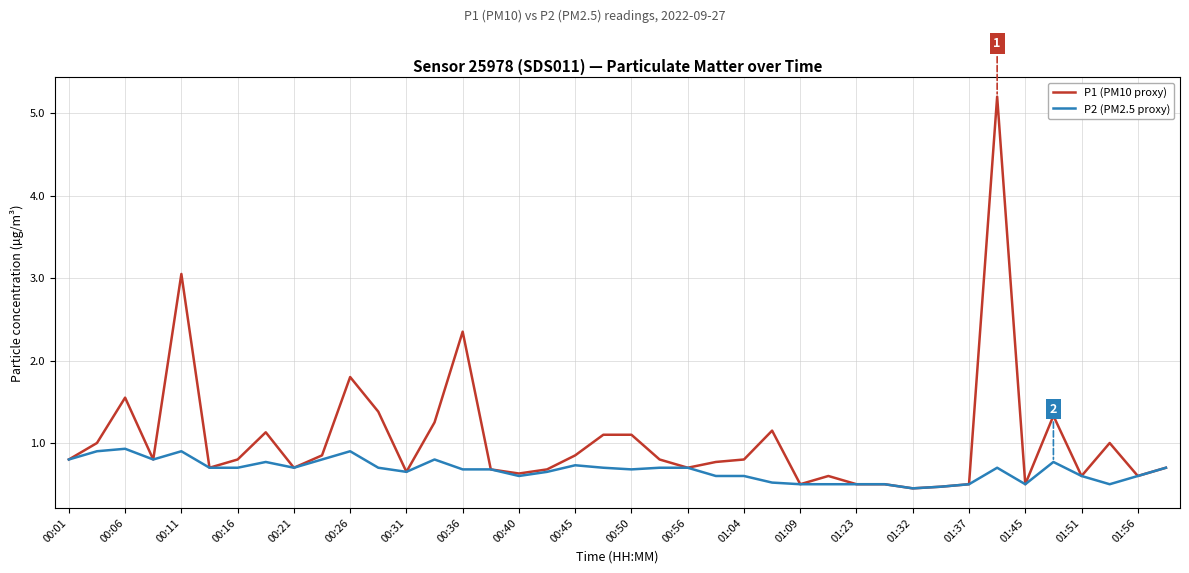

How many lines are shown in the chart?

2